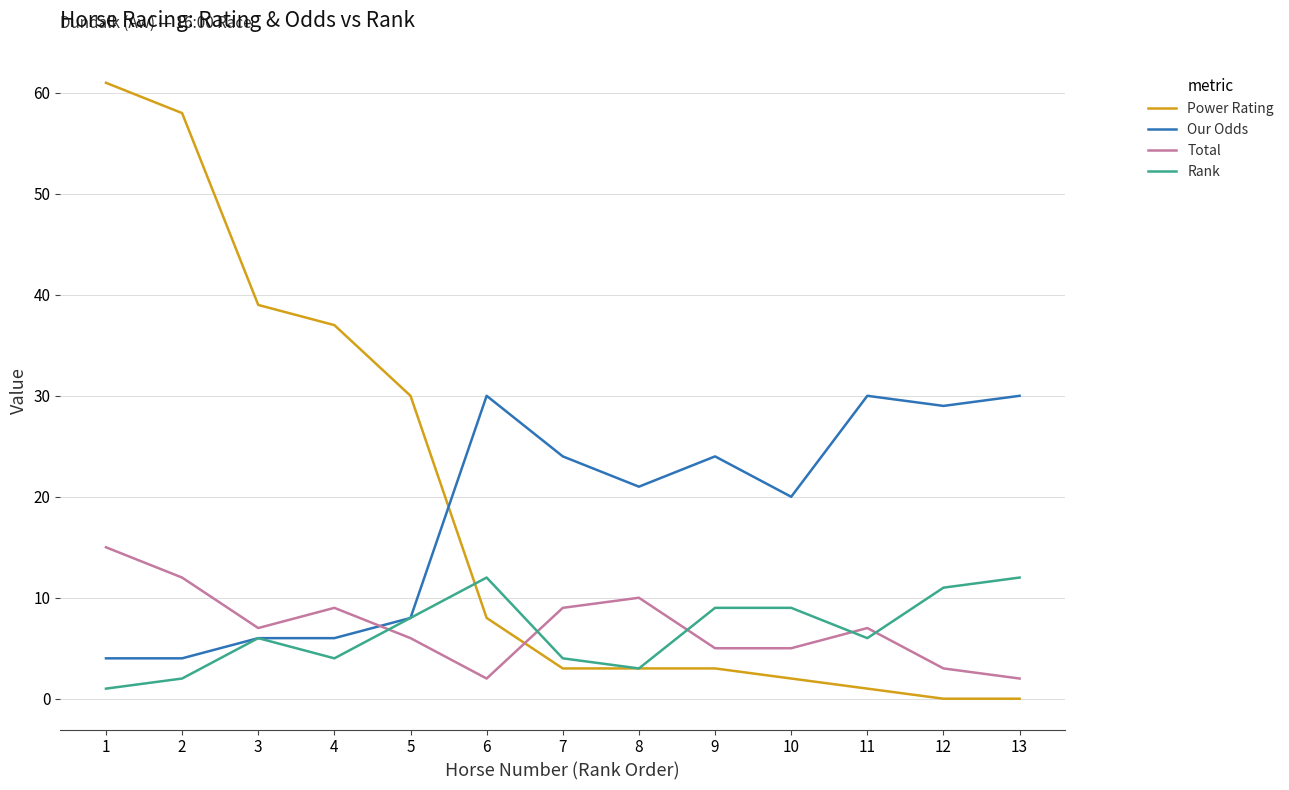

Does the chart have visible grid lines?

Yes